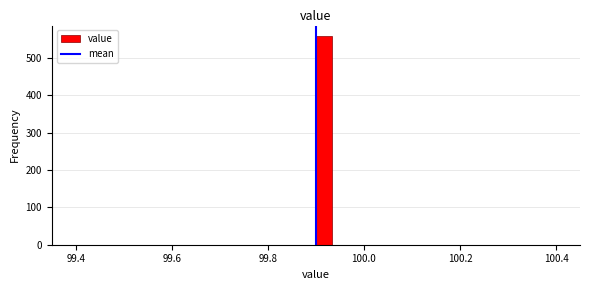

Read against the x-axis, roughly where is the centre of the tallest bar?

99.92